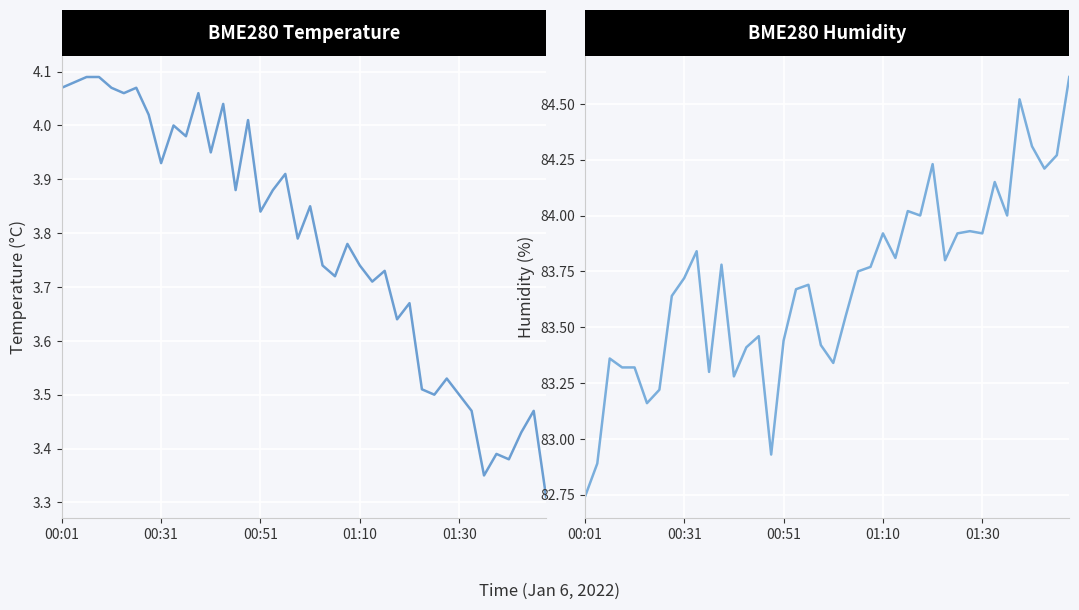

What is the difference between the maximum and minimum values in the BME280_humidity series?

1.9